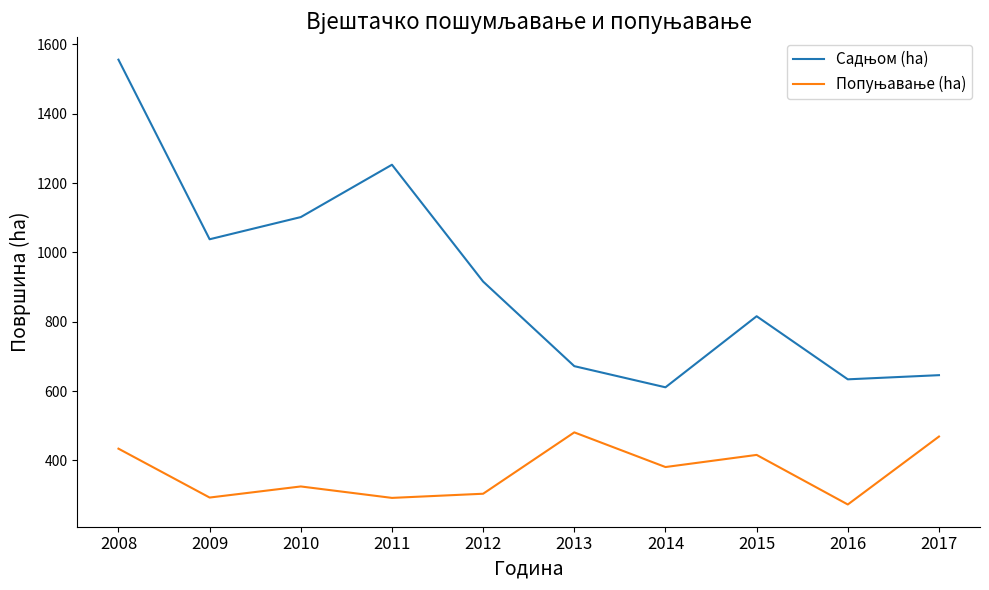

Which label corresponds to the largest value in the chart?

2008